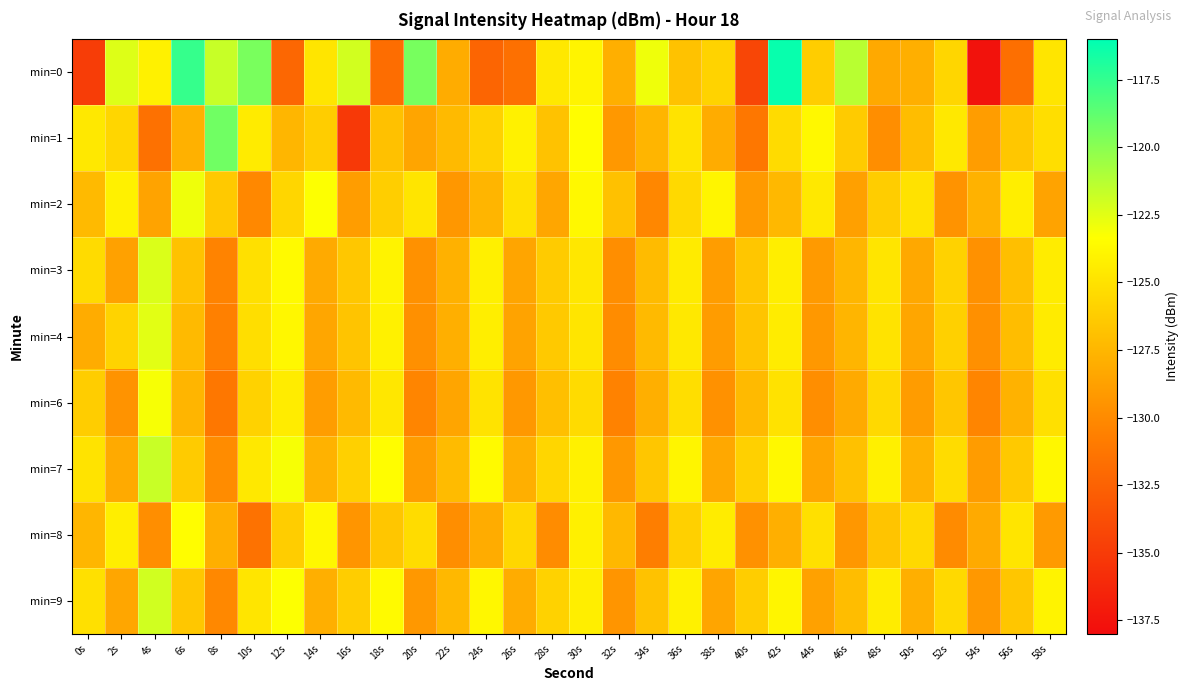

Rank the series by their maximum value, from lowest to highest.

min=8, min=6, min=2, min=4, min=3, min=9, min=7, min=1, min=0